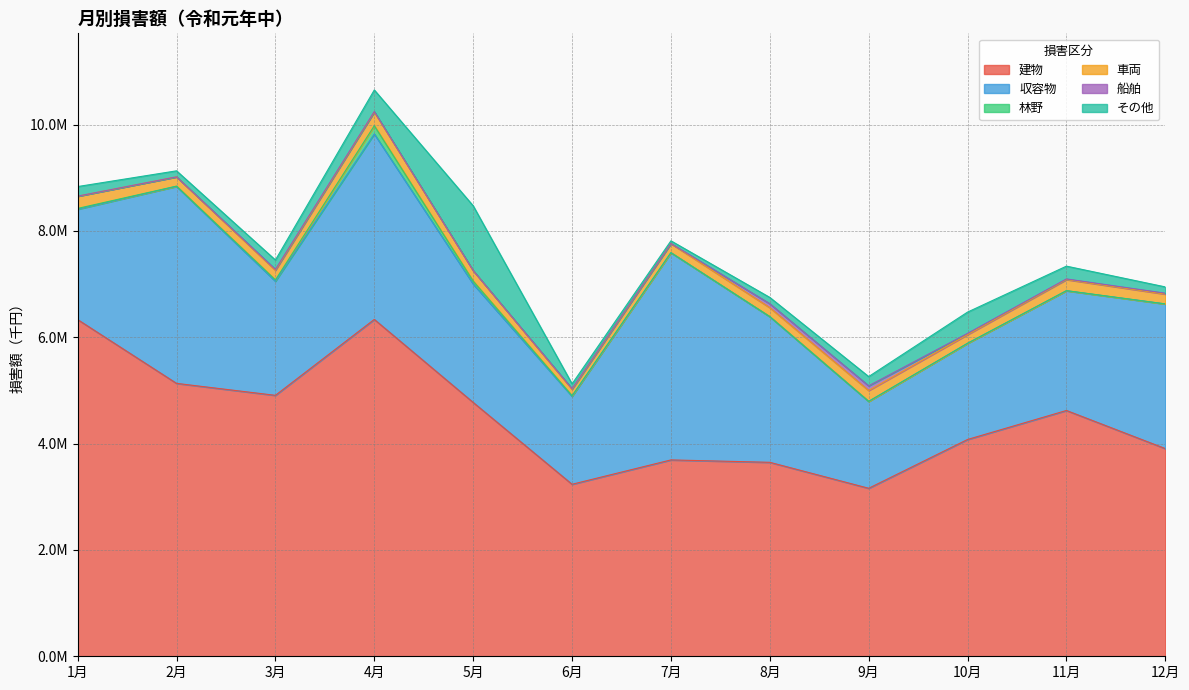

In 収容物, how many points are higher than both neighbors (excluding endpoints)?

3